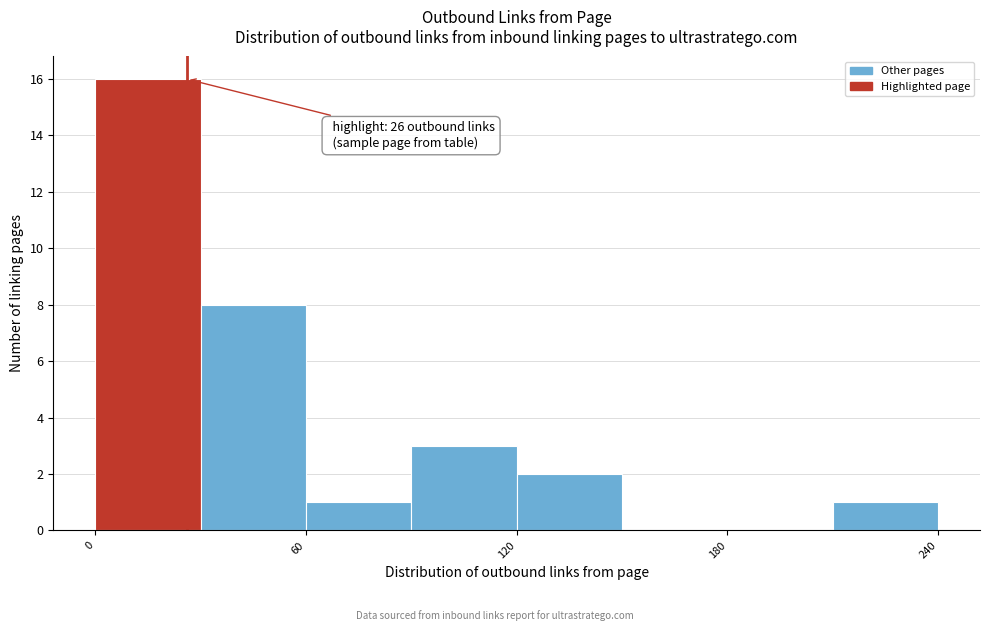

Read against the x-axis, roughly where is the centre of the tallest bar?

20